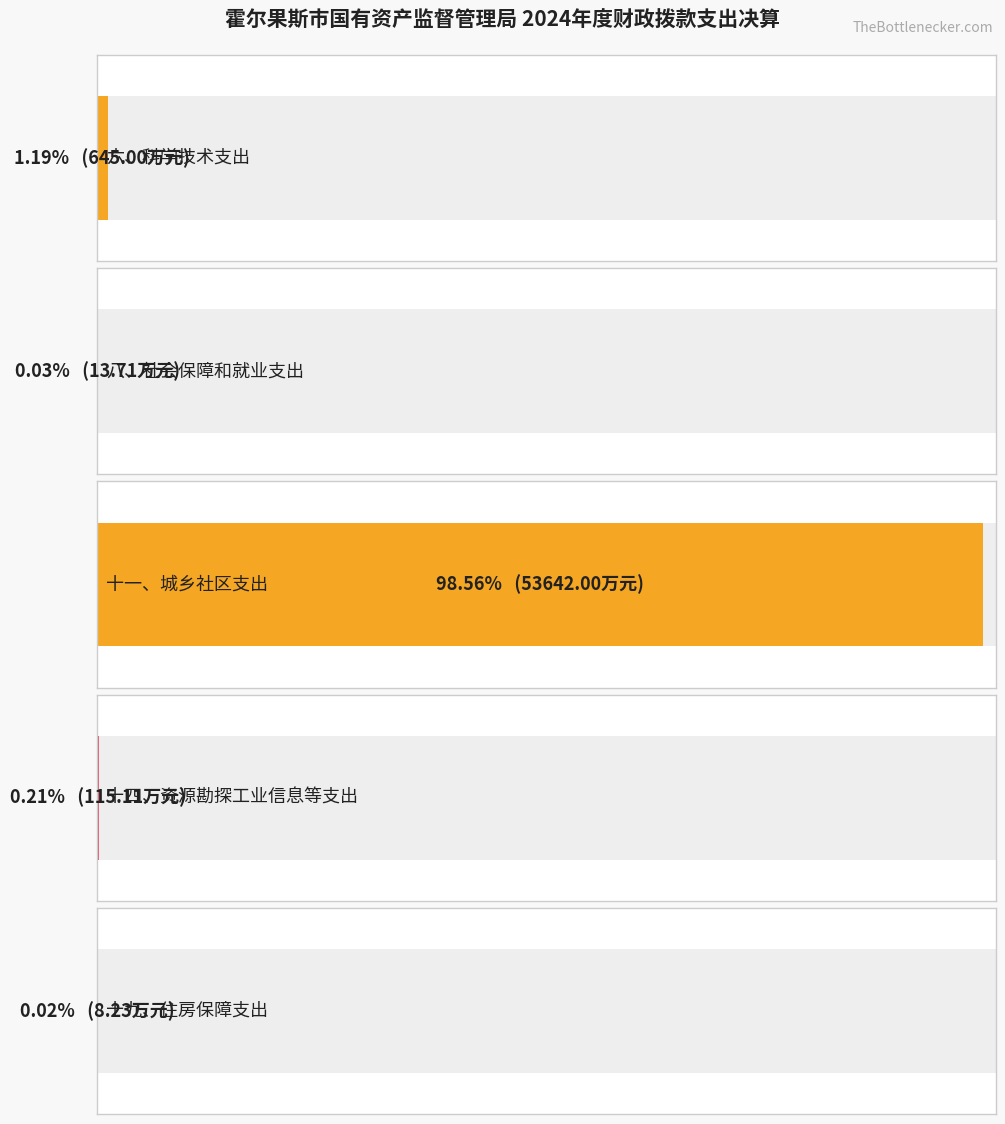

What is the sum of all values?

54424.1